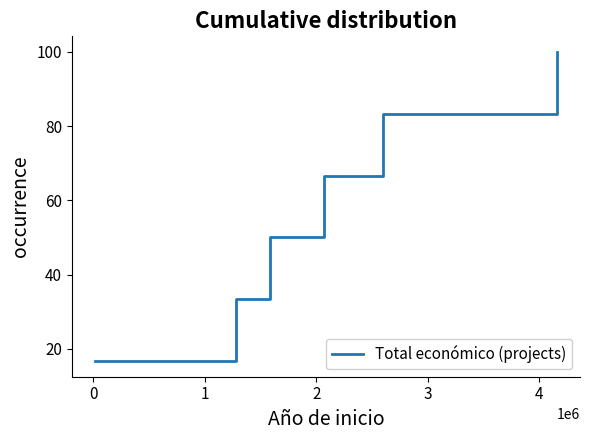

Does the chart display data point markers on the line(s)?

No